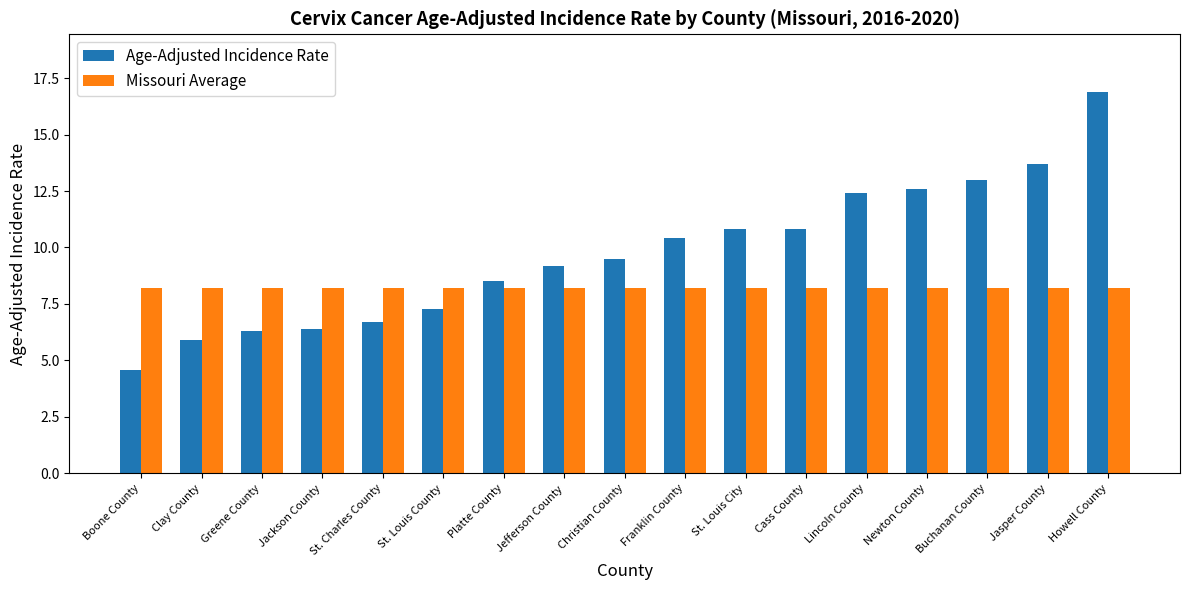

What is the sum of the Missouri Average values at Jackson County and St. Charles County?

16.4